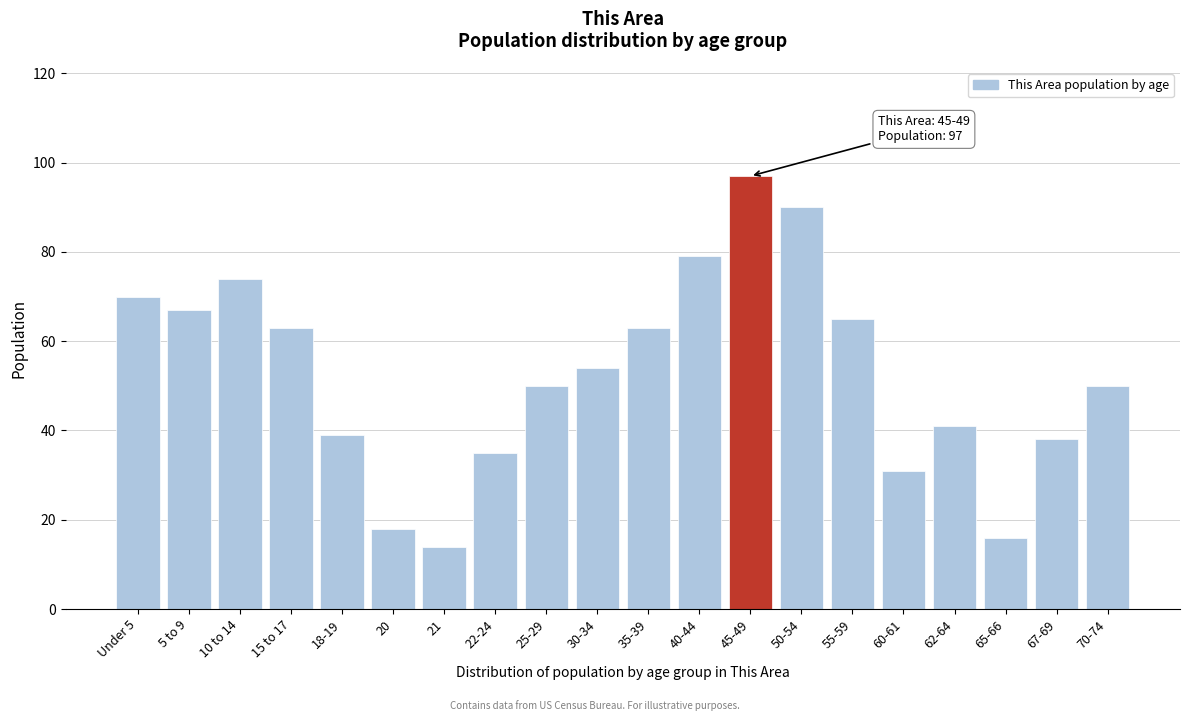

Reading left to right, list all the values displayed in this chart.

Under 5=70	5 to 9=67	10 to 14=74	15 to 17=63	18-19=39	20=18	21=14	22-24=35	25-29=50	30-34=54	35-39=63	40-44=79	45-49=97	50-54=90	55-59=65	60-61=31	62-64=41	65-66=16	67-69=38	70-74=50